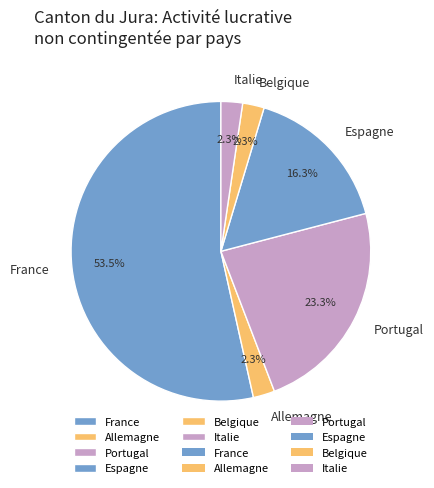

To the nearest percent, what percentage of the pie is Allemagne?

2%